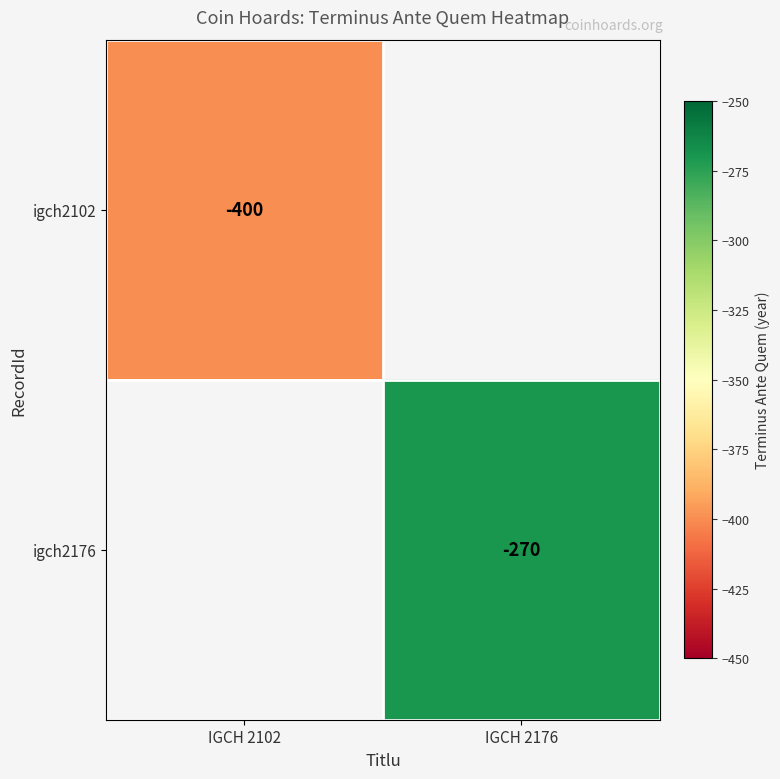

How many distinct data groups are displayed?

2